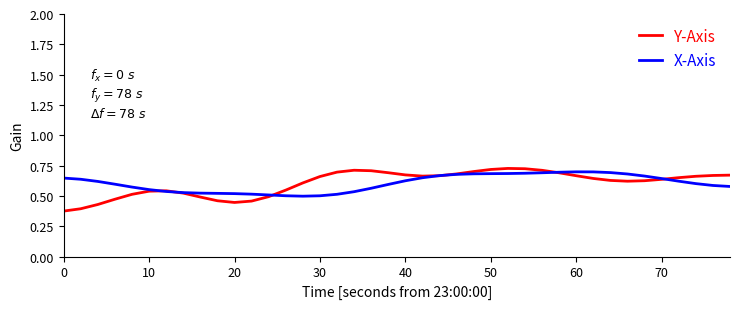

Which series has the widest spread of values?

Y-Axis